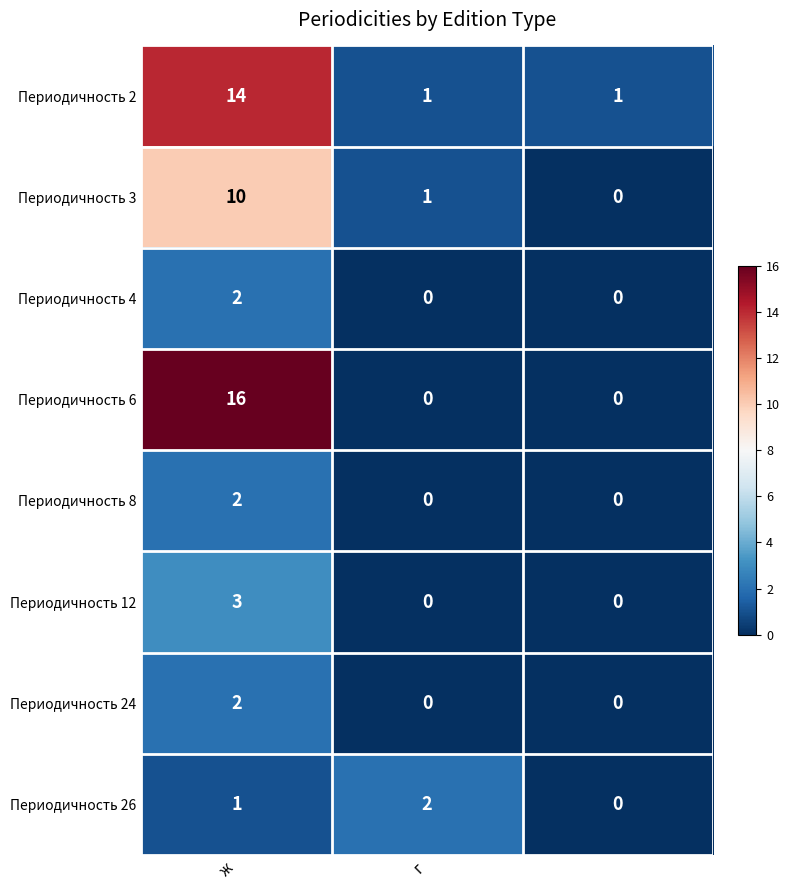

How many Периодичность 3 values are between 0 and 10?

3